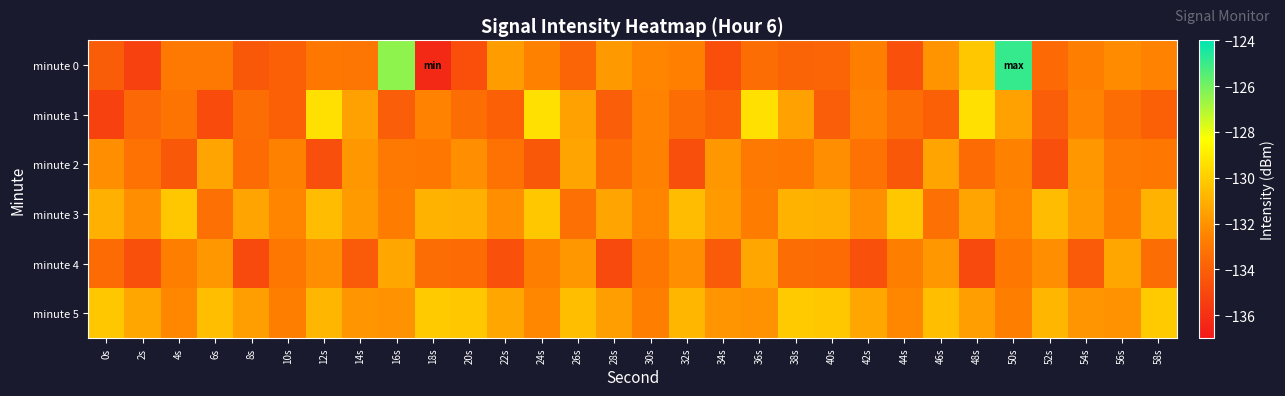

At which category is the sum across all series the highest?

50s